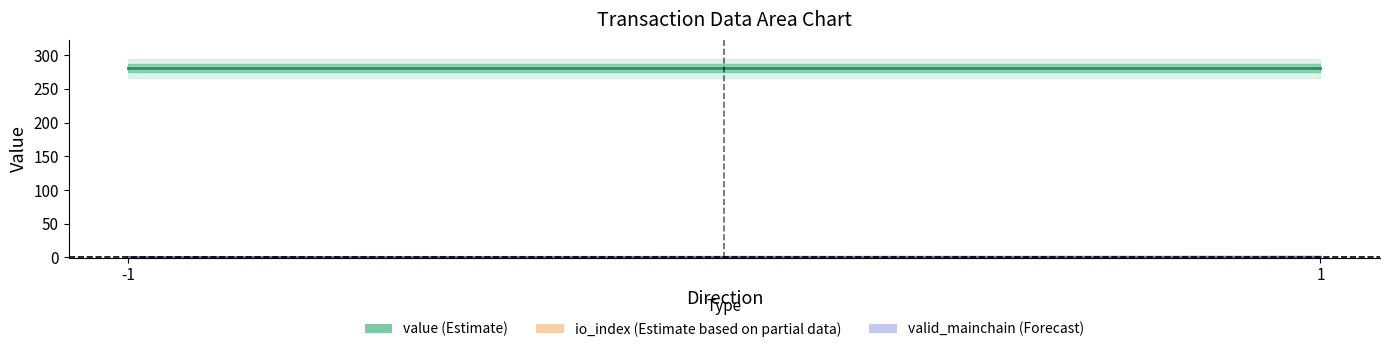

Reading right to left, transcribe all the data shown in this chart.

value (Estimate): 1=280.6	-1=280.6
io_index (Estimate based on partial data): 1=0.5	-1=0.0
valid_mainchain (Forecast): 1=1.0	-1=1.0